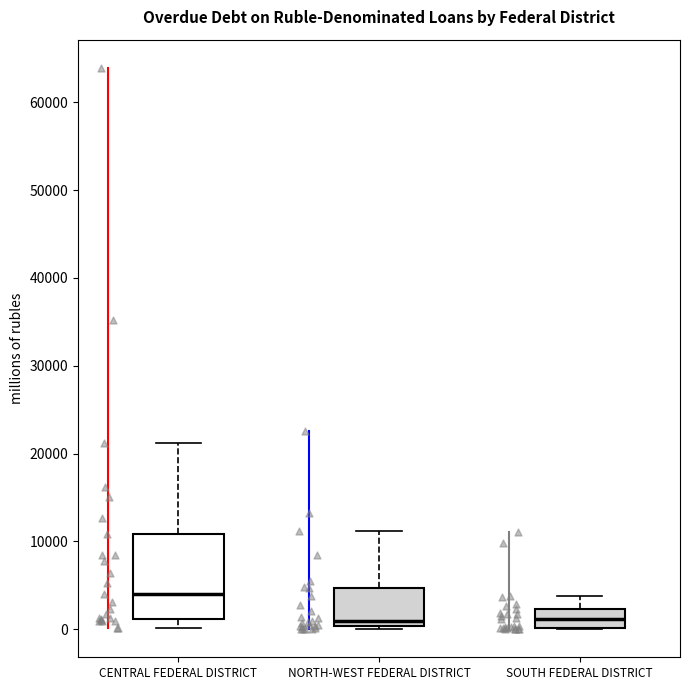

Reading left to right, read every box against the y-axis: the position of its median line, the range the box covers, and the ends of its whiskers. The values are not printed on the chart, so give them approximately, as read against the axis.

CENTRAL FEDERAL DISTRICT: median 4000, box 1000 to 11000, whiskers 0 to 21000
NORTH-WEST FEDERAL DISTRICT: median 1000, box 0 to 5000, whiskers 0 (just below the box's lower edge) to 11000
SOUTH FEDERAL DISTRICT: median 1000, box 0 to 2000, whiskers 0 to 4000